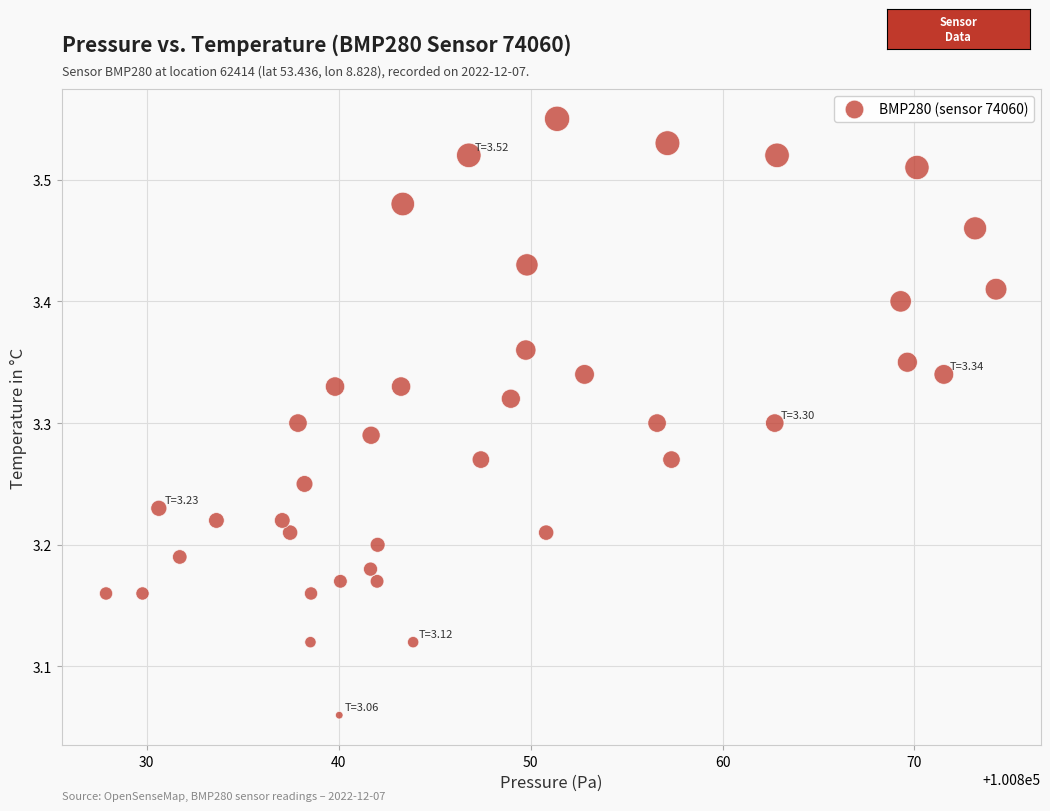

What is the range of X values (max minus min)?

46.4